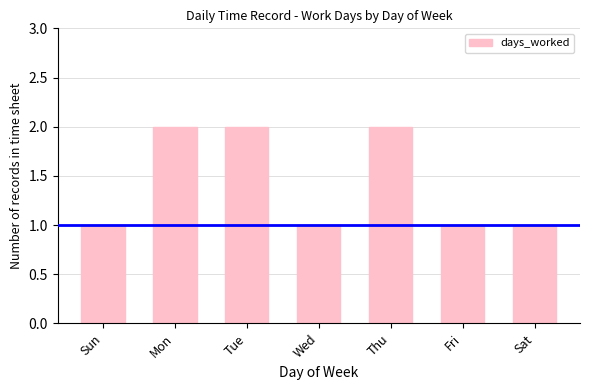

True or false: the data shows 2 at Thu.

True